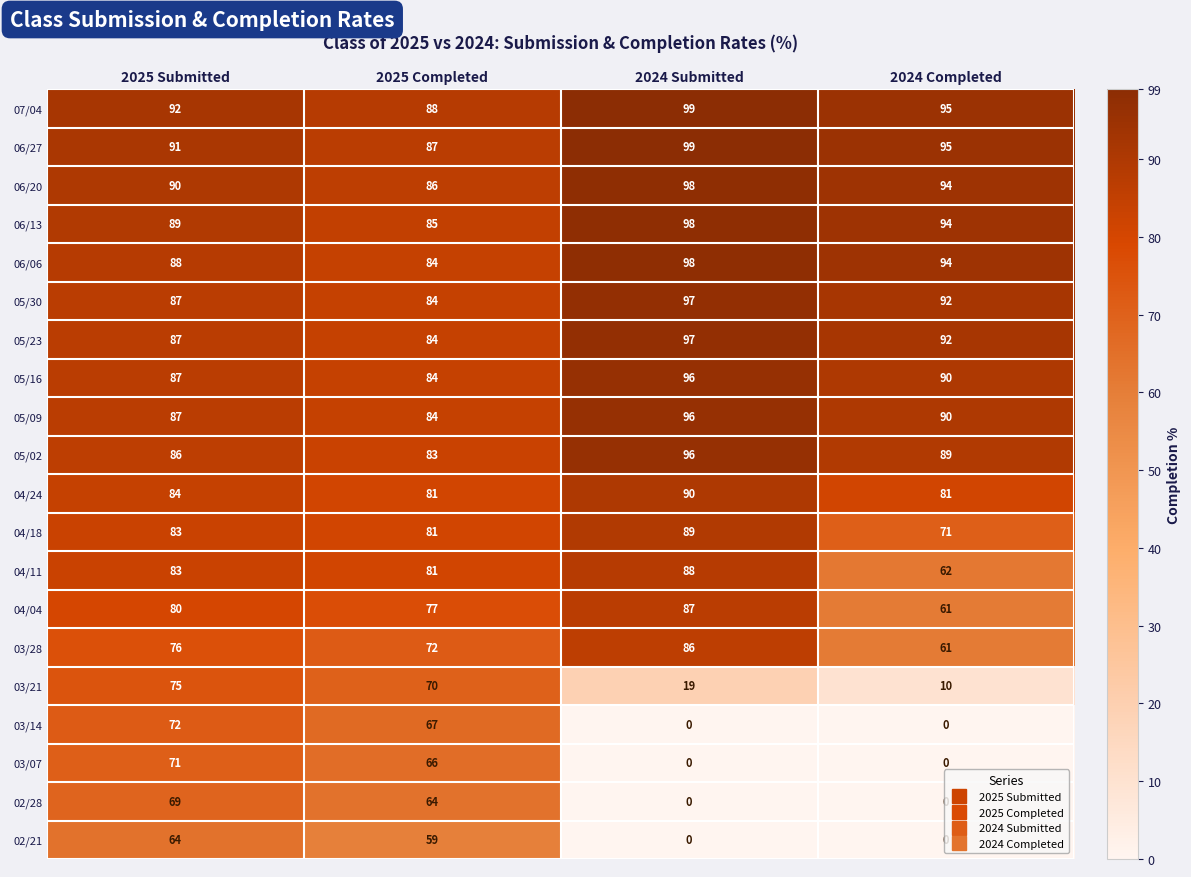

Which series has the largest range (max minus min)?

03/14